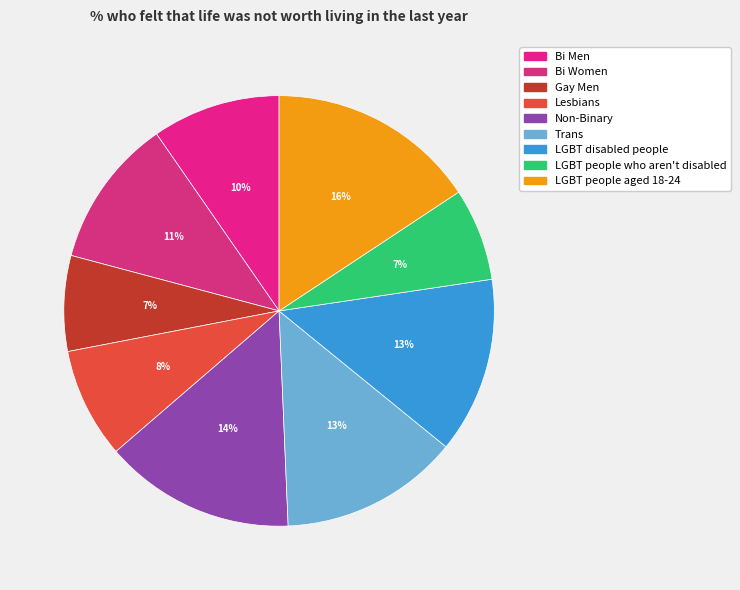

Is there any slice that represents more than half of the pie?

No